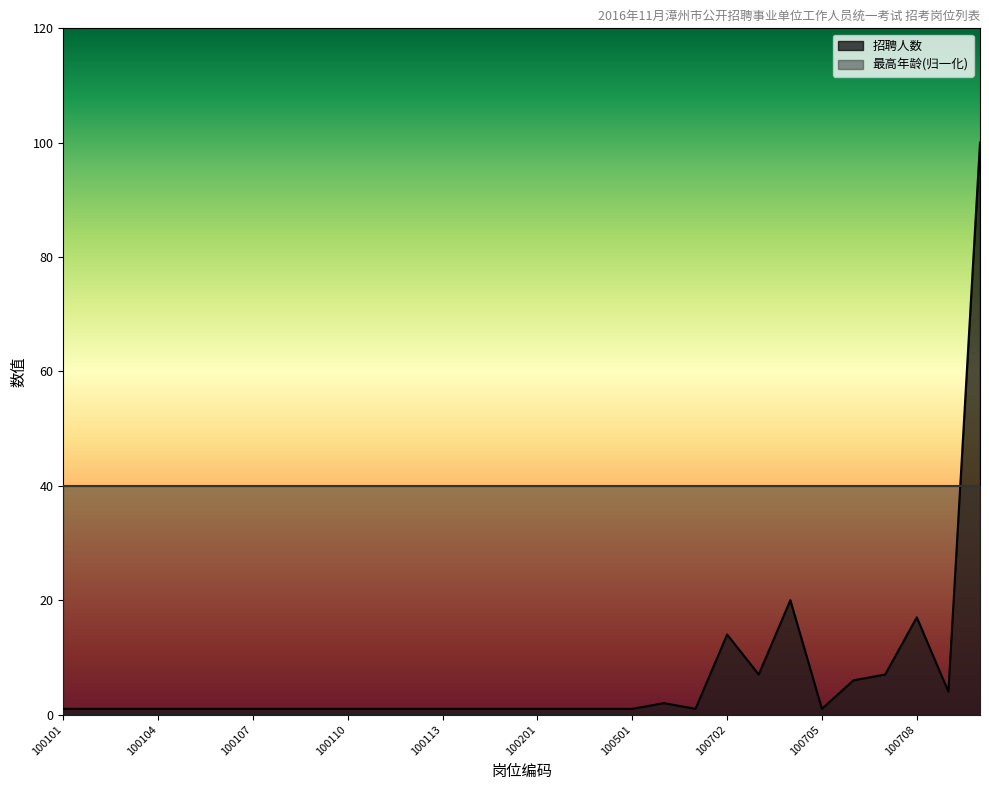

What is the ratio of the value at 100106 to the value at 100401?

1.0